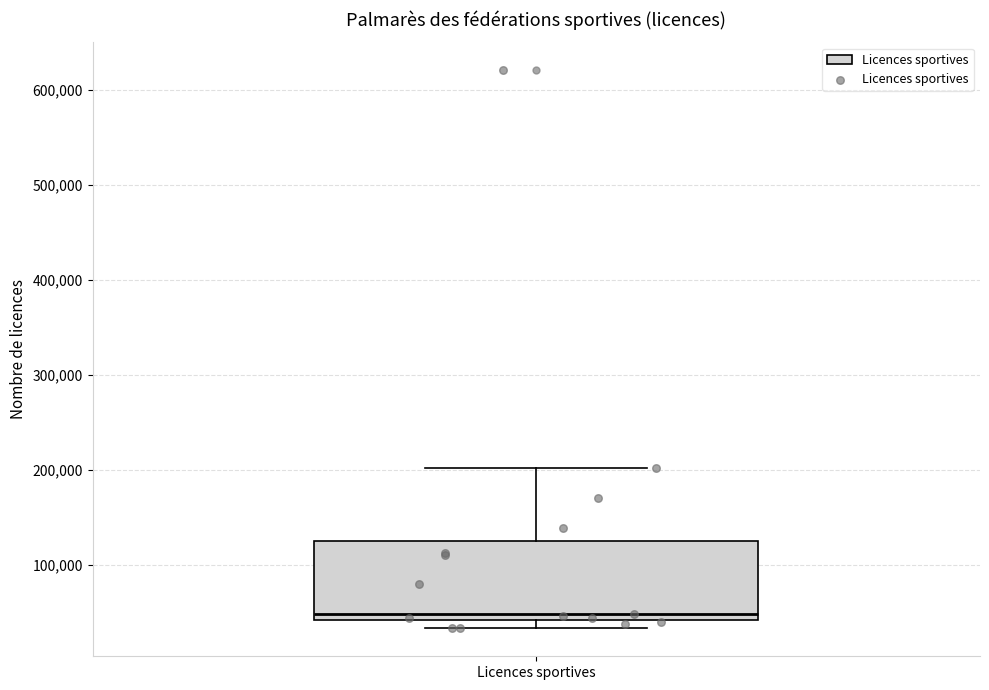

Where is the upper edge of the box for Licences sportives on the y-axis? The values are not printed on the chart, so give them approximately, as read against the axis.

130000